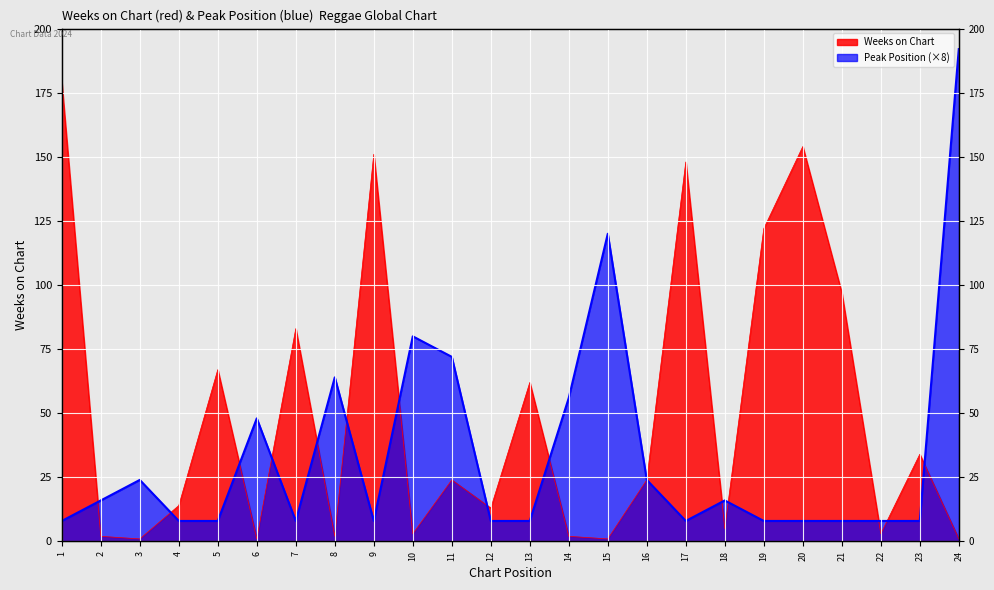

Where is the first local maximum for Peak Position?

3